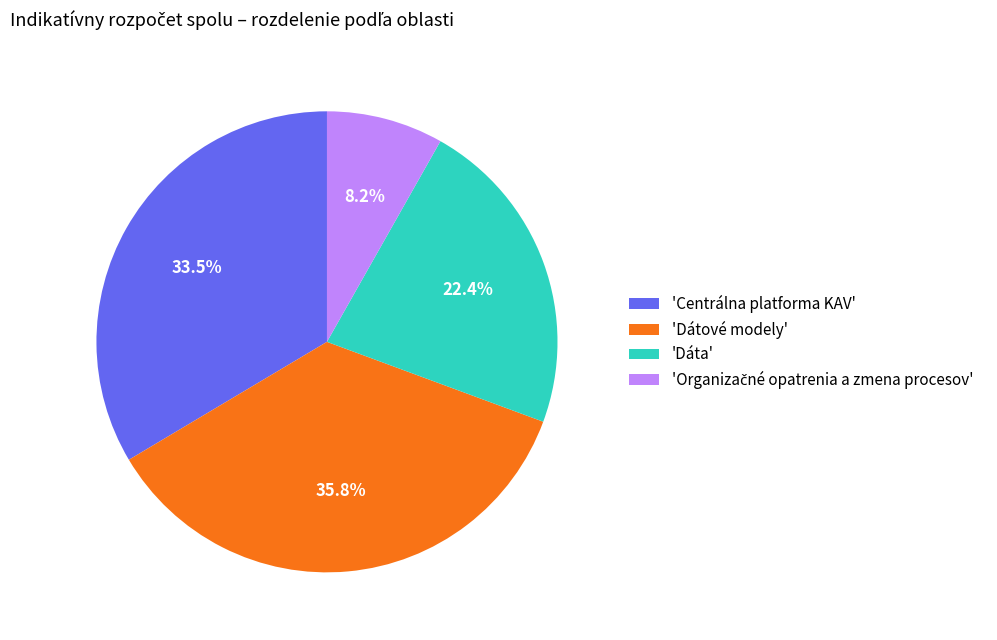

Between 'Dáta' and 'Dátové modely', which is larger?

'Dátové modely'